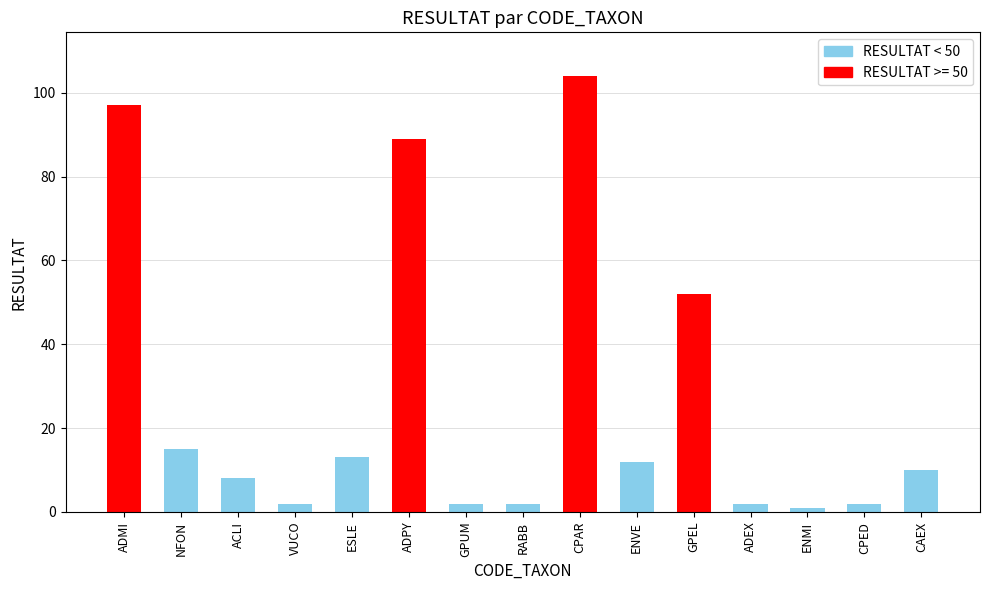

Which category has the lowest value across all series?

ENMI